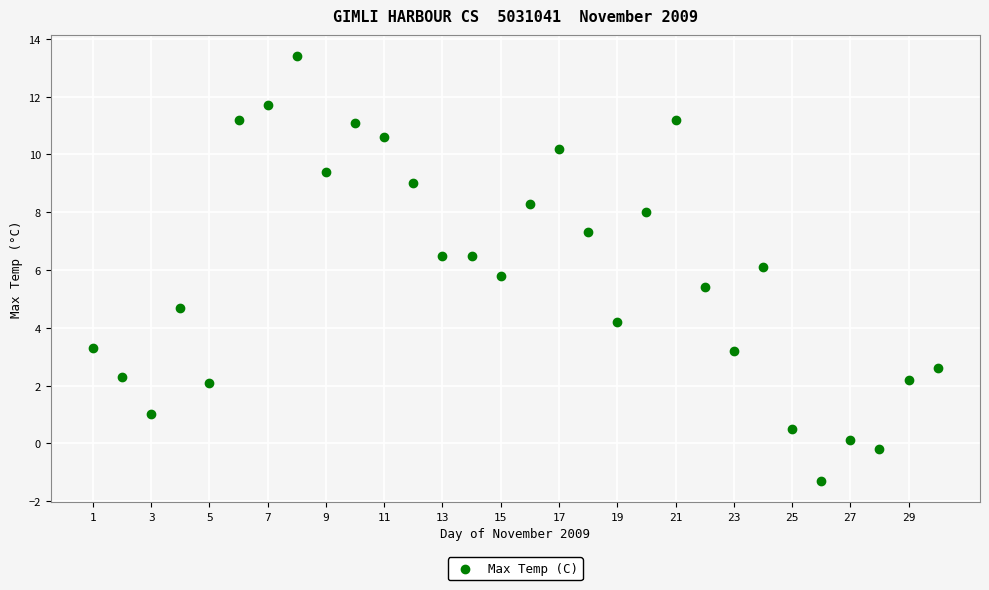

What is the range of X values (max minus min)?

29.0